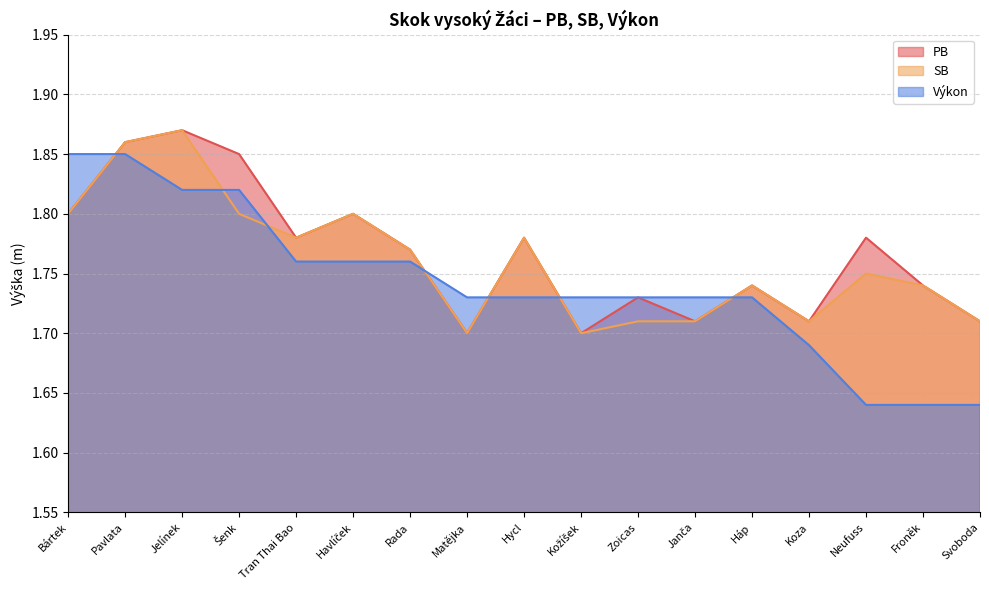

At which label is PB closest to 1?

Matějka